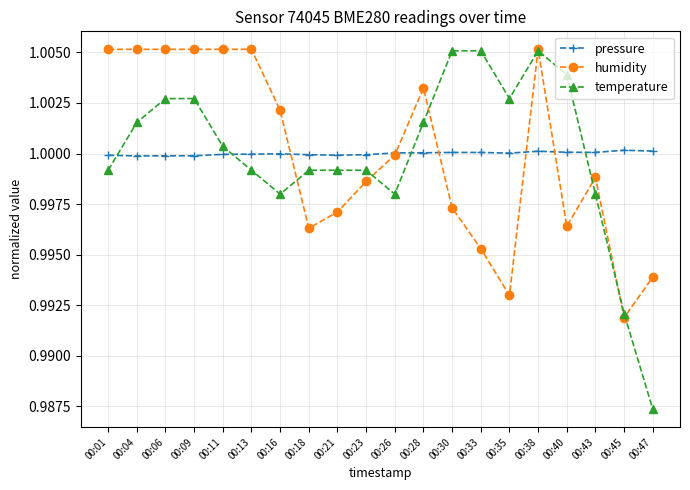

True or false: temperature and humidity cross at least once.

True